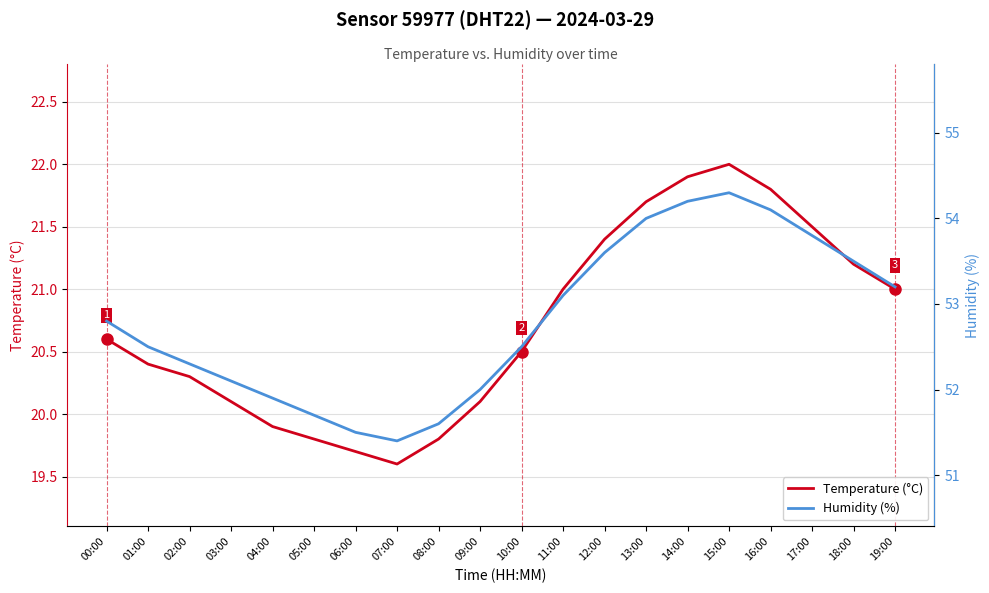

Which series has the largest total across all categories?

Humidity (%)